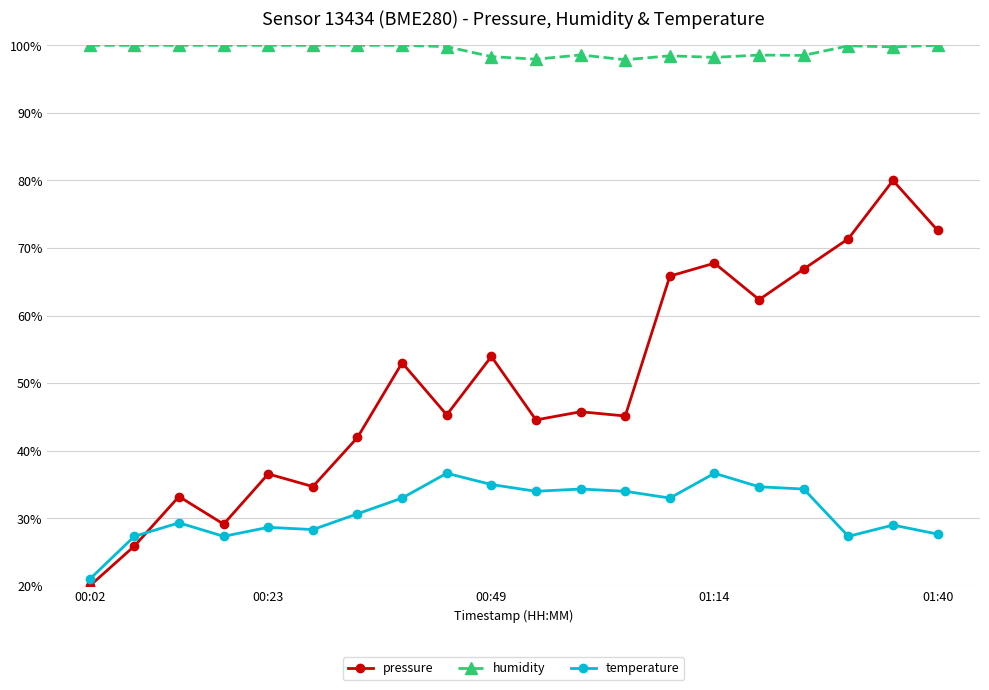

Rank the series by their maximum value, from lowest to highest.

temperature, pressure, humidity